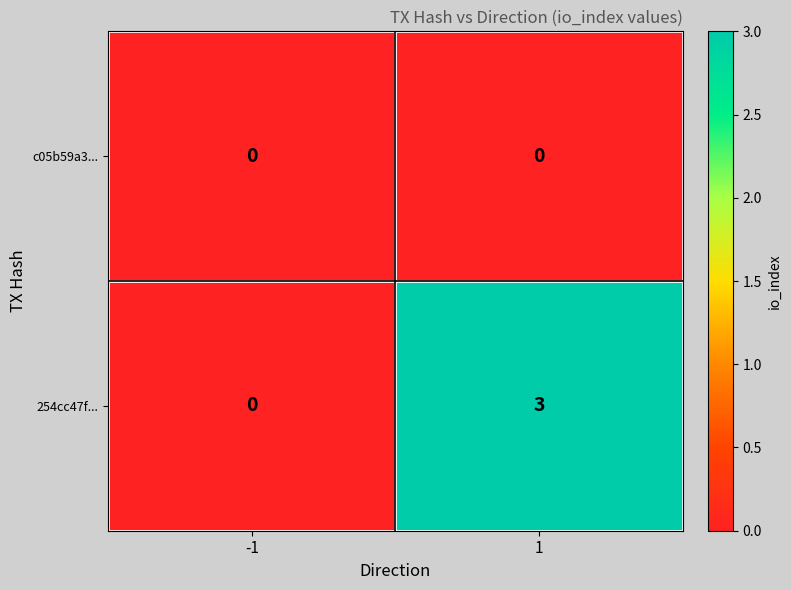

At which category is the sum across all series the highest?

1